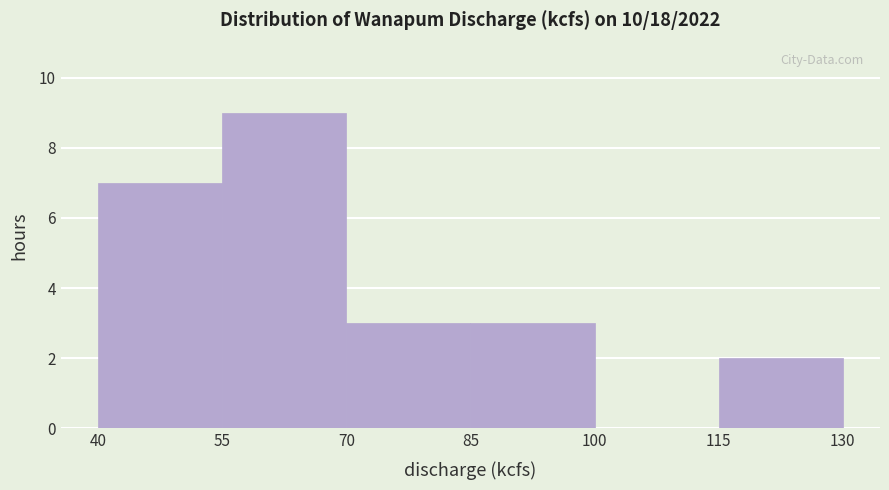

Which range on the x-axis has the tallest bar?

55 to 70